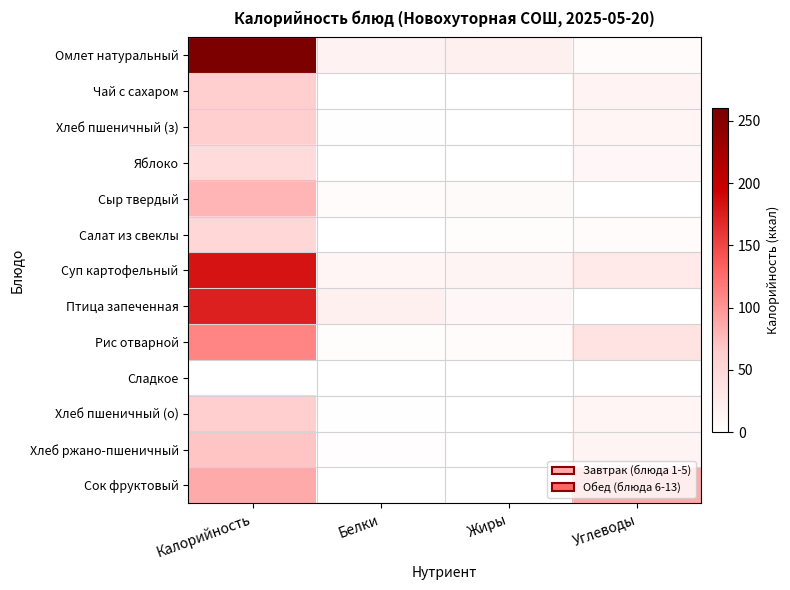

Reading right to left, extract all data points from this chart.

Омлет натуральный: Углеводы=5.0	Жиры=19.0	Белки=16.3	Калорийность=256.2
Чай с сахаром: Углеводы=15.0	Жиры=0.1	Белки=0.2	Калорийность=61.3
Хлеб пшеничный (з): Углеводы=13.1	Жиры=0.2	Белки=2.0	Калорийность=62.5
Яблоко: Углеводы=9.8	Жиры=0.4	Белки=0.4	Калорийность=45.0
Сыр твердый: Углеводы=0.0	Жиры=6.8	Белки=4.6	Калорийность=79.8
Салат из свеклы: Углеводы=5.1	Жиры=3.0	Белки=0.9	Калорийность=51.4
Суп картофельный: Углеводы=27.9	Жиры=13.3	Белки=12.6	Калорийность=182.0
Птица запеченная: Углеводы=0.2	Жиры=10.9	Белки=19.0	Калорийность=174.5
Рис отварной: Углеводы=36.7	Жиры=5.4	Белки=3.7	Калорийность=110.0
Сладкое: Углеводы=0.0	Жиры=0.0	Белки=0.0	Калорийность=0.0
Хлеб пшеничный (о): Углеводы=13.1	Жиры=0.2	Белки=2.0	Калорийность=62.5
Хлеб ржано-пшеничный: Углеводы=13.7	Жиры=0.5	Белки=2.6	Калорийность=69.6
Сок фруктовый: Углеводы=86.6	Жиры=0.2	Белки=1.0	Калорийность=86.6